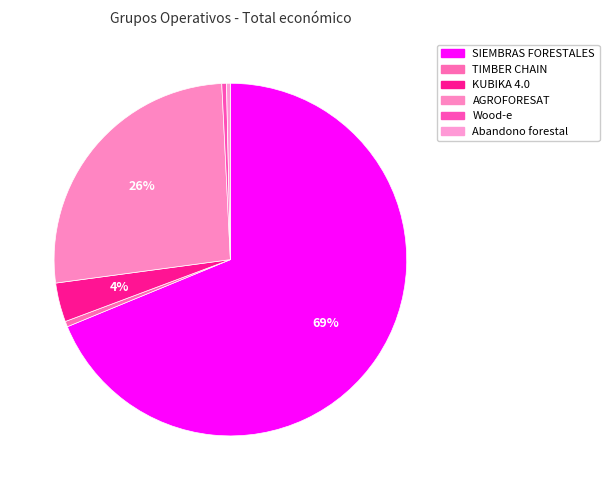

What is the change in value from Wood-e to Abandono forestal?

-8936